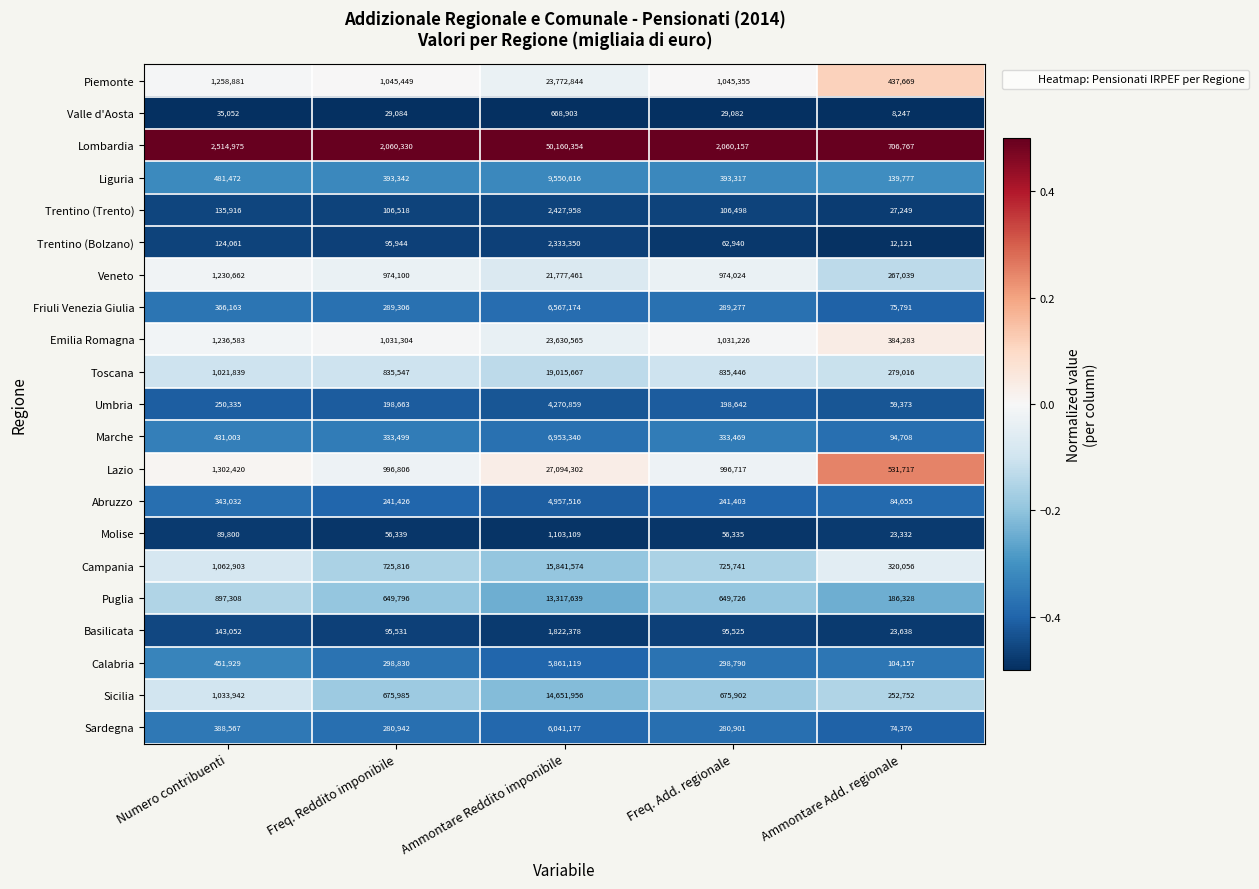

What is the difference between the Umbria values at Numero contribuenti and Freq. Add. regionale?

51693